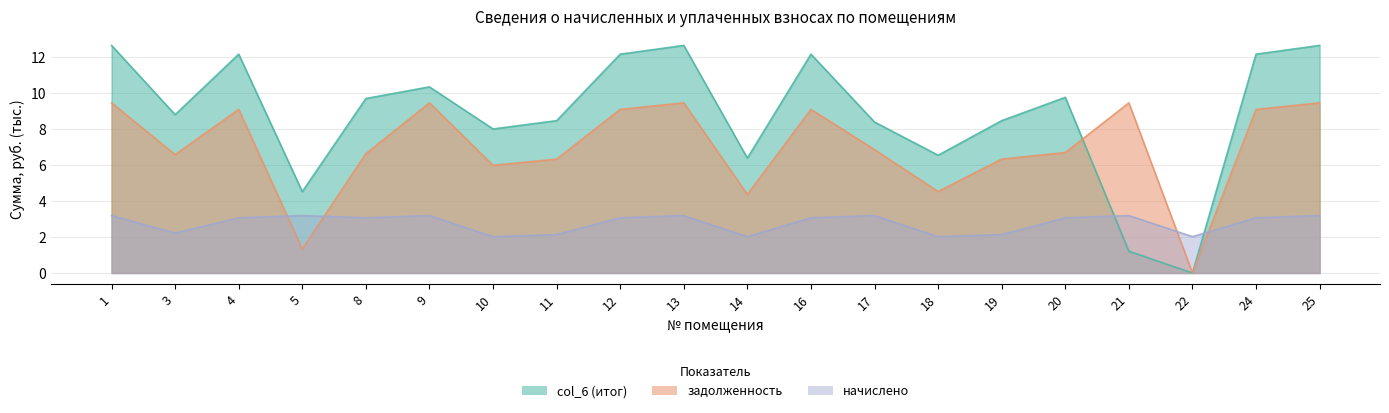

What is the sum of the начислено values at 22 and 10?

4.0